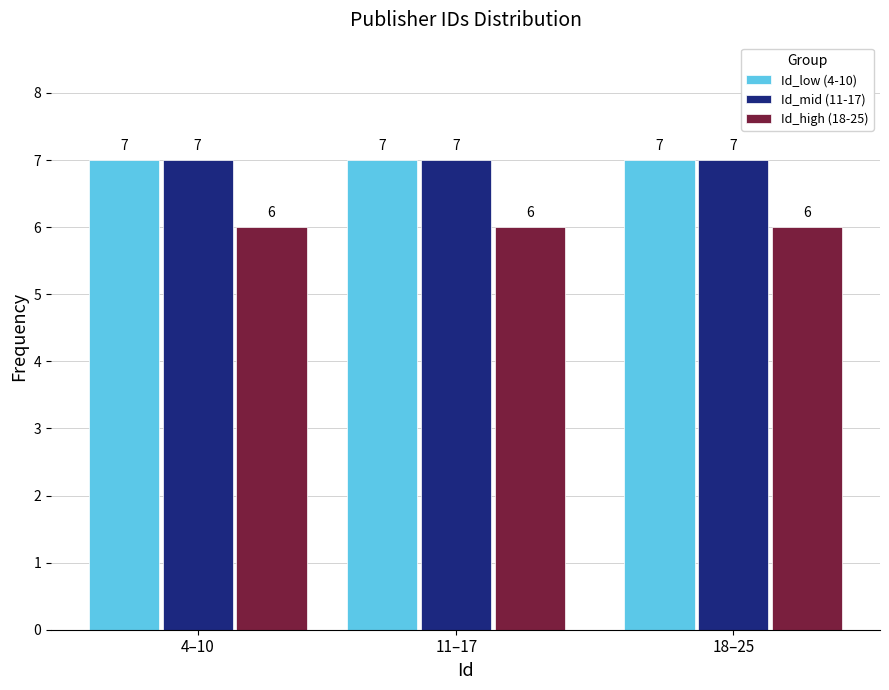

Read the Id_high (18-25) value at 11–17.

6